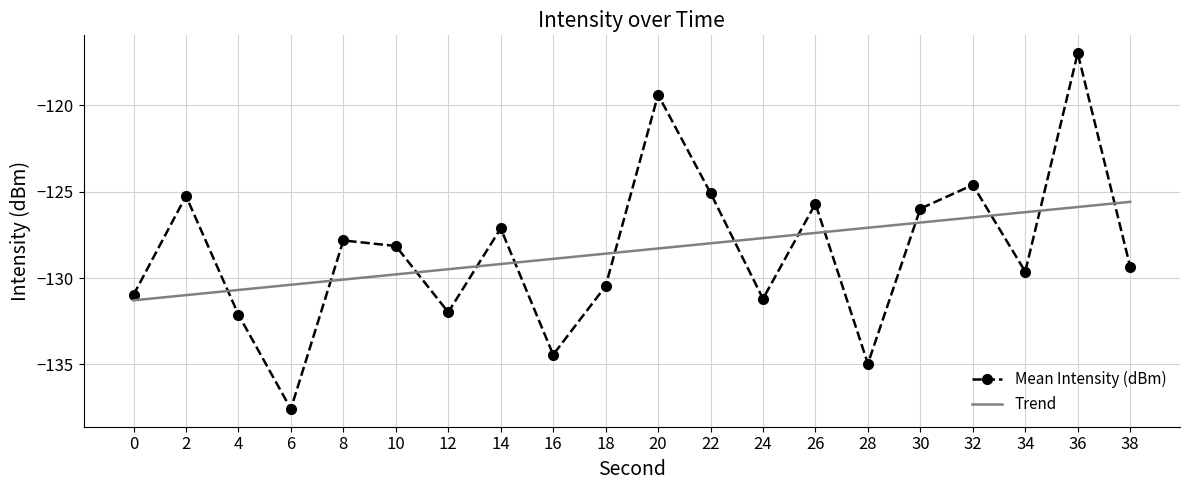

True or false: Trend has more than 2 interior local peaks.

False